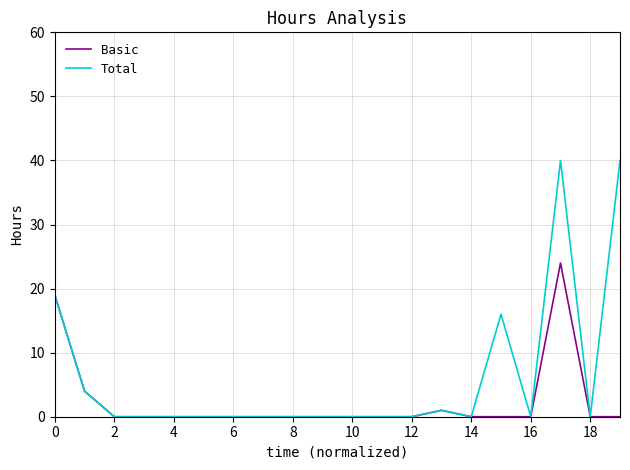

Which series has the largest total across all categories?

Total